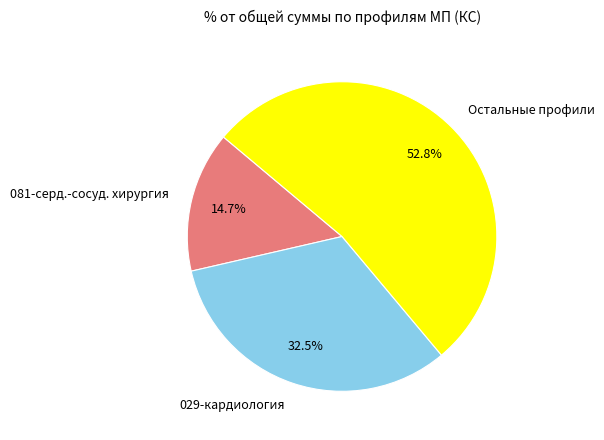

Between 029-кардиология and Остальные профили, which is larger?

Остальные профили